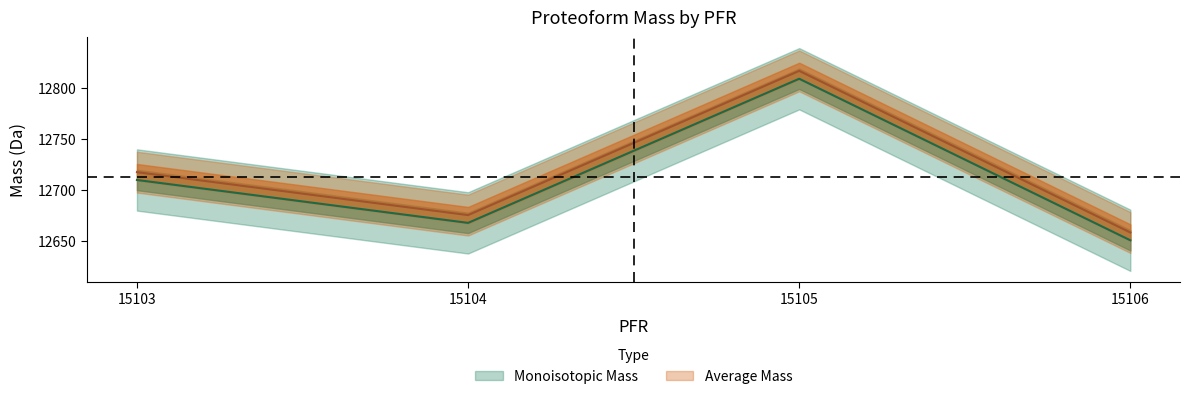

The value of Average Mass at 15105 is 12816.4. True or false?

True